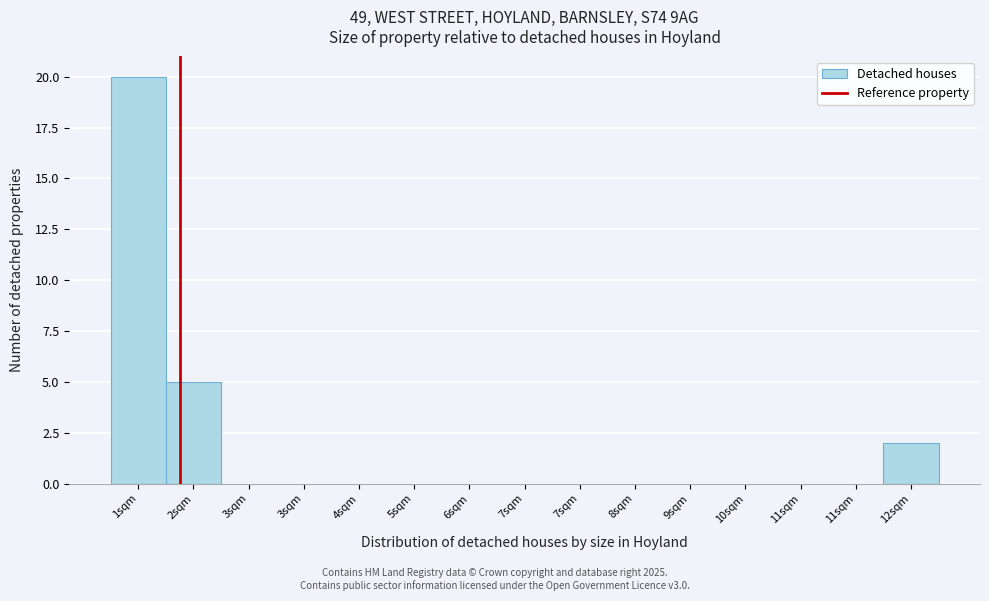

Are the bars horizontal?

No